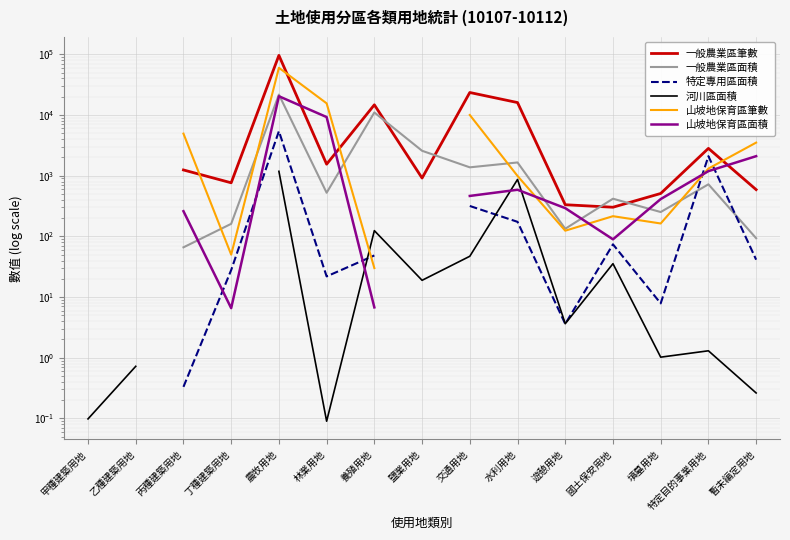

At which category is the sum across all series the highest?

農牧用地